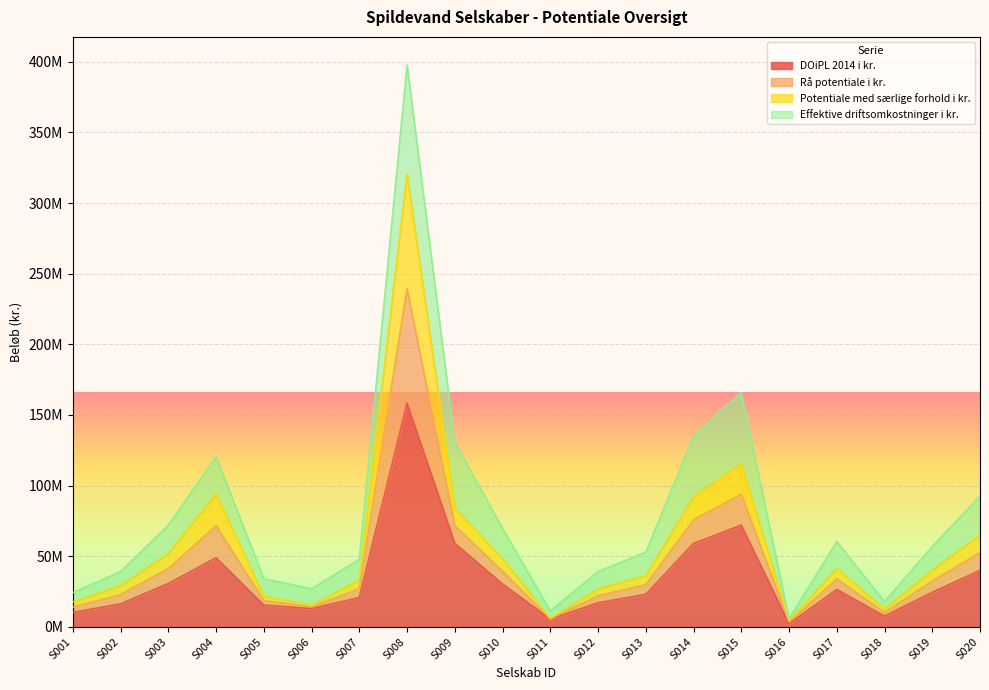

What are all the series names shown in the legend?

DOiPL 2014 i kr., Rå potentiale i kr., Potentiale med særlige forhold i kr., Effektive driftsomkostninger i kr.